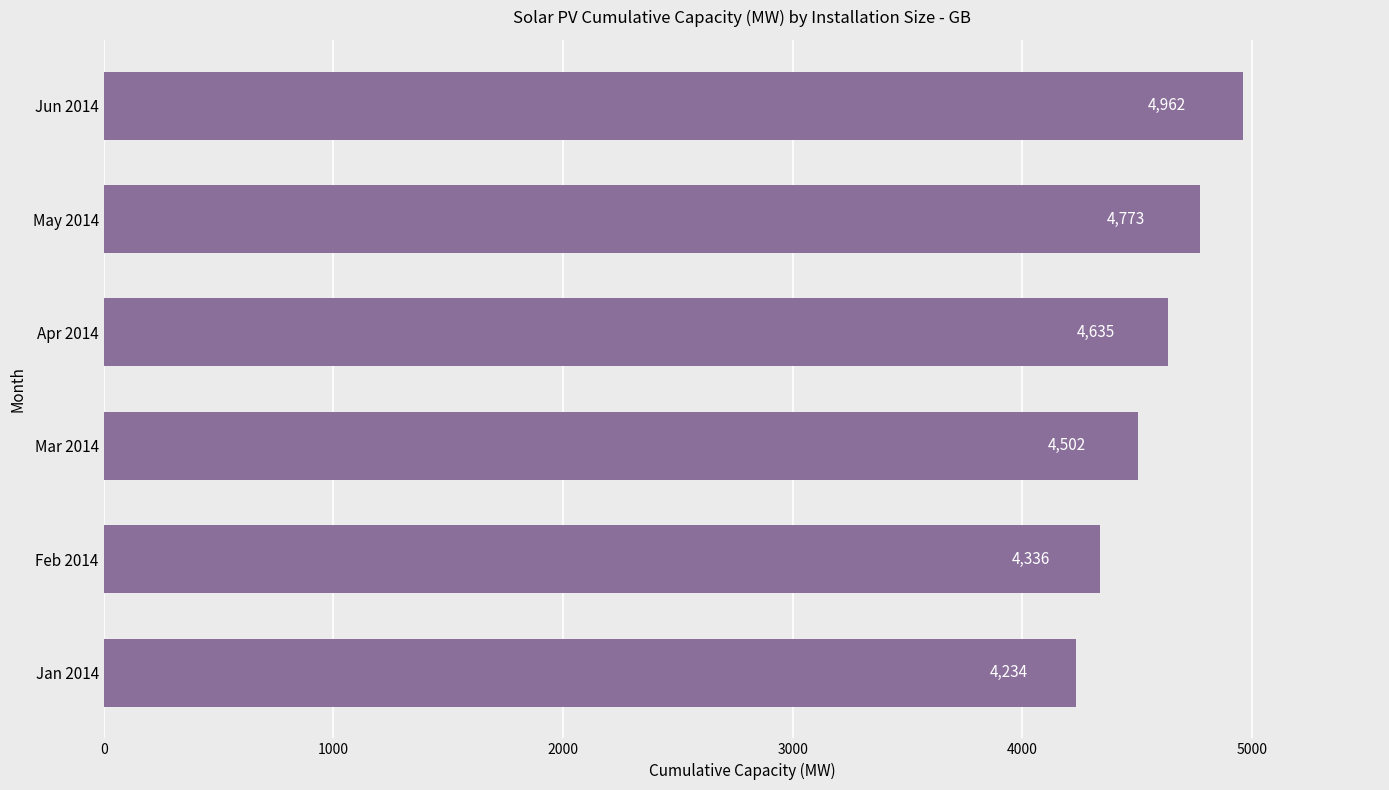

At which label is the value closest to 4598?

Apr 2014